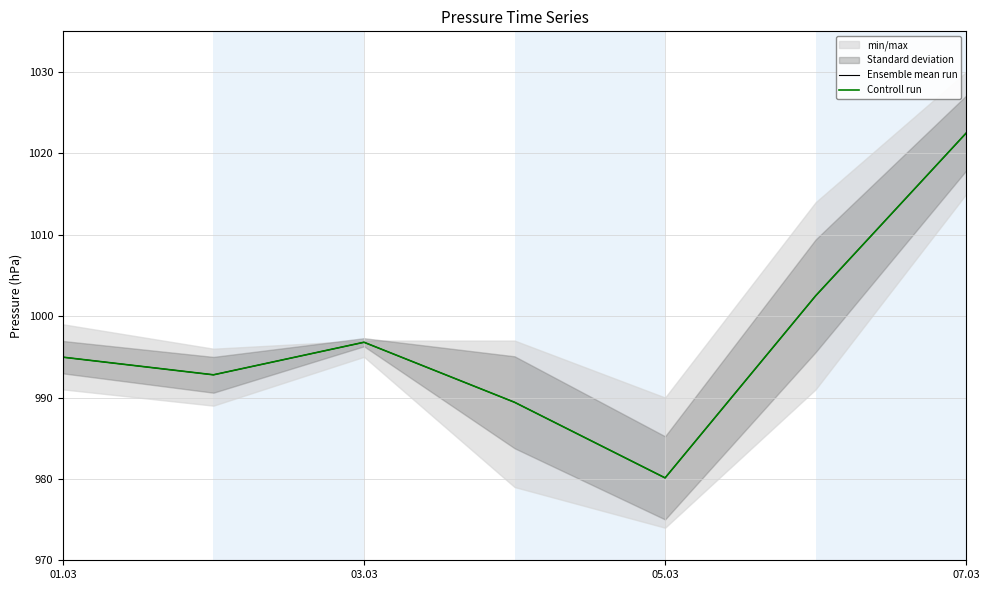

List the series in order of their peak value, highest first.

Ensemble mean run, Controll run